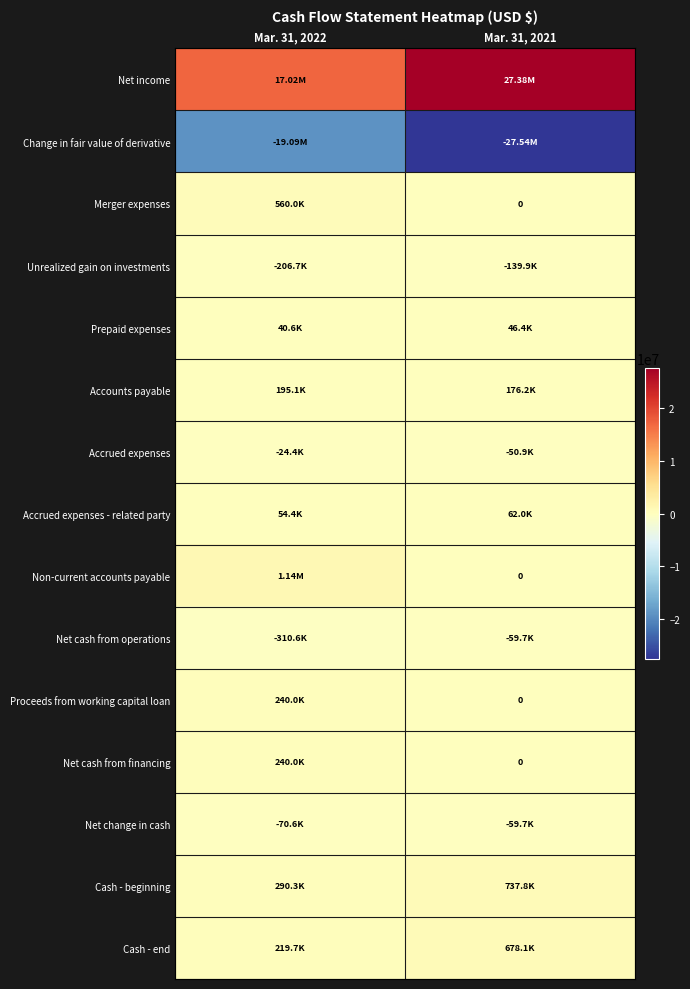

How many Cash - end values are between 219713 and 678069?

2